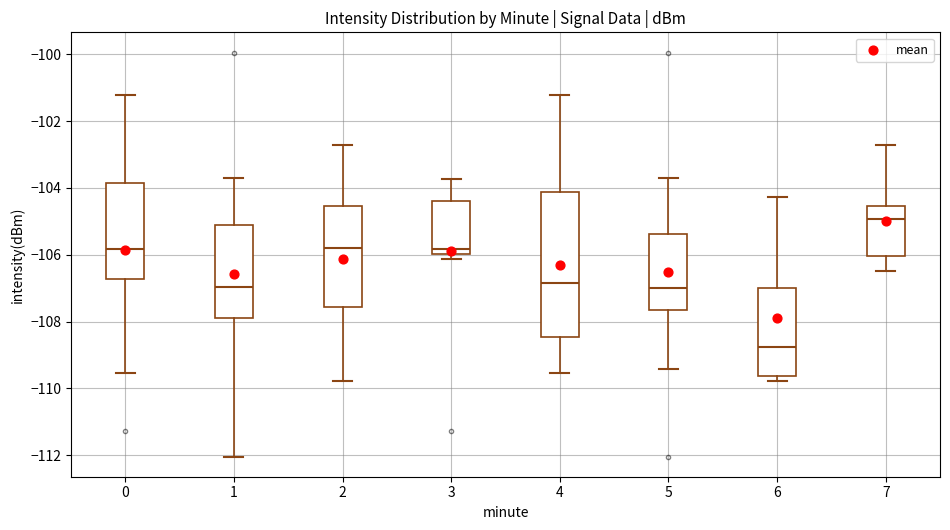

Which box is the tallest, from its lower edge to its upper edge?

4